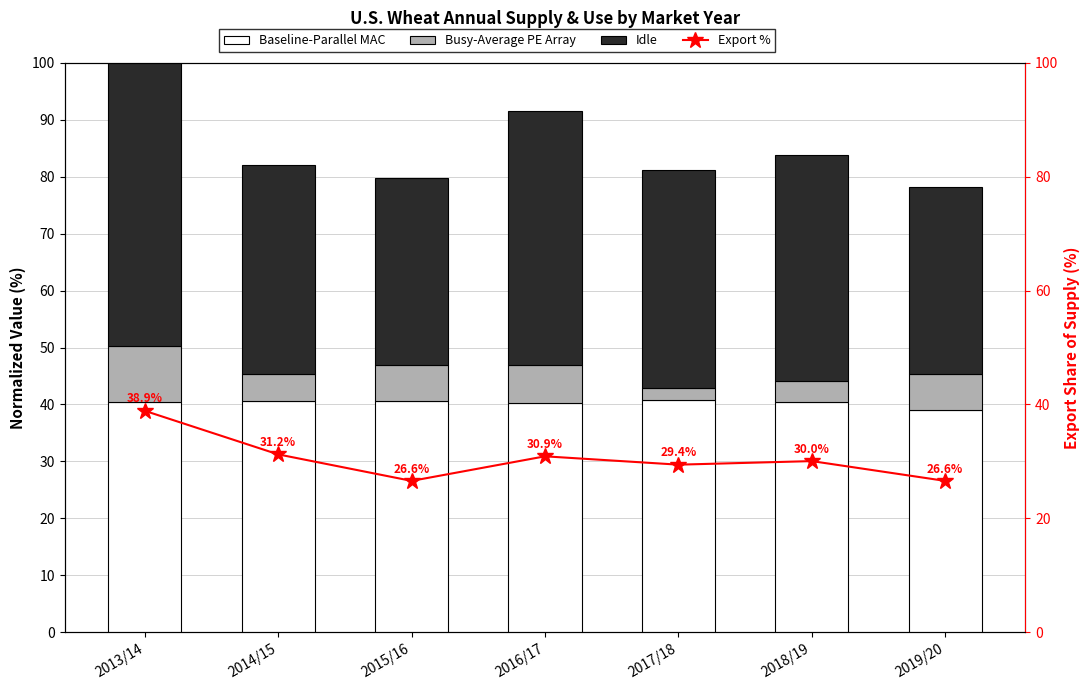

The Export % series shows 23.3 at 2013/14. True or false?

False